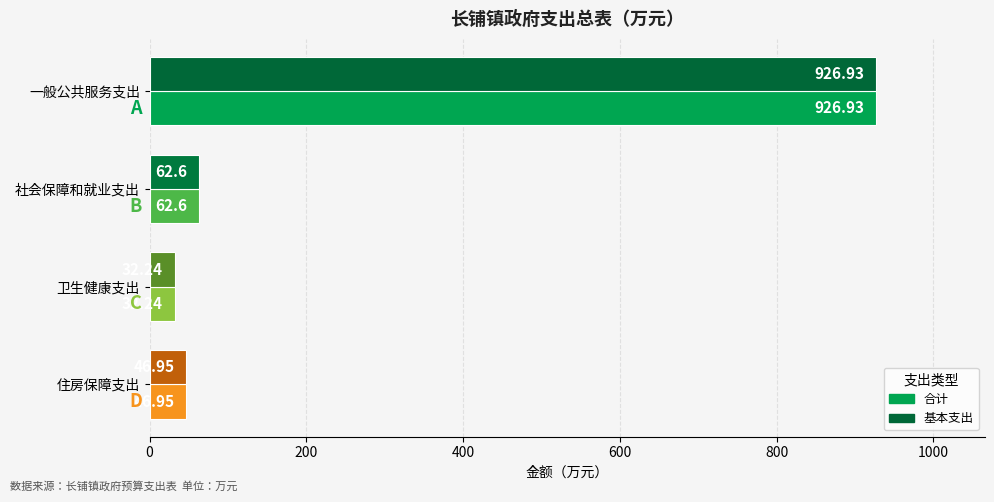

Where is 基本支出 nearest to the value 479?

社会保障和就业支出